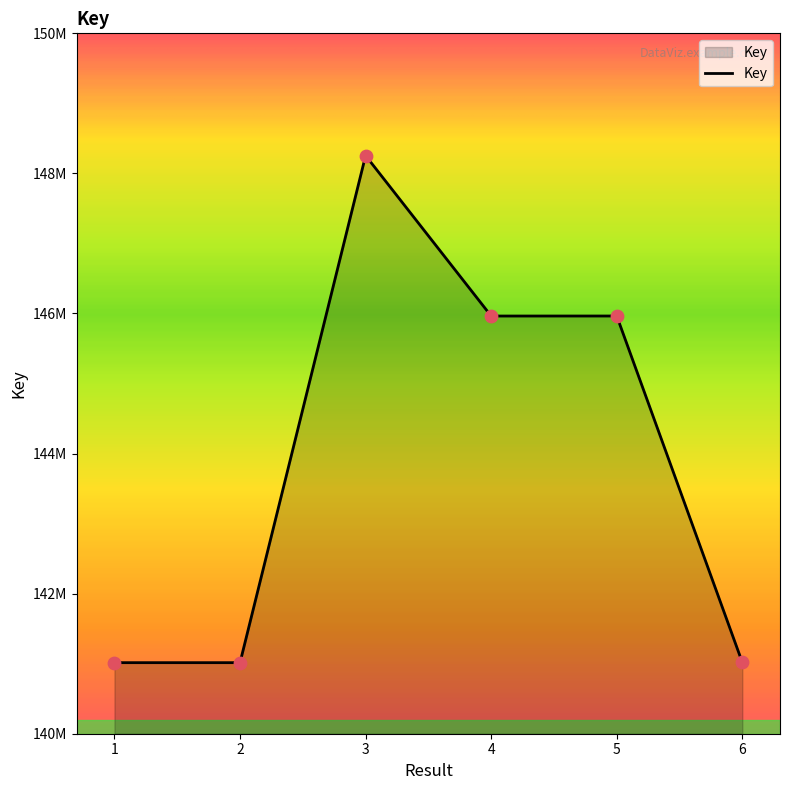

Which has a higher value, 4 or 3?

3